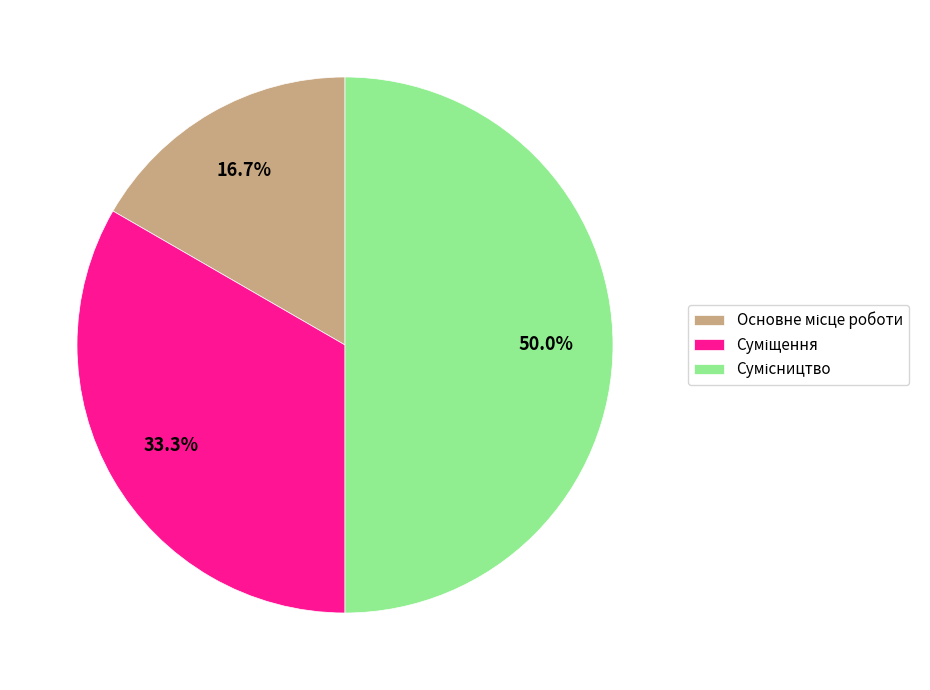

Rank the categories by value from highest to lowest.

Сумісництво, Суміщення, Основне місце роботи